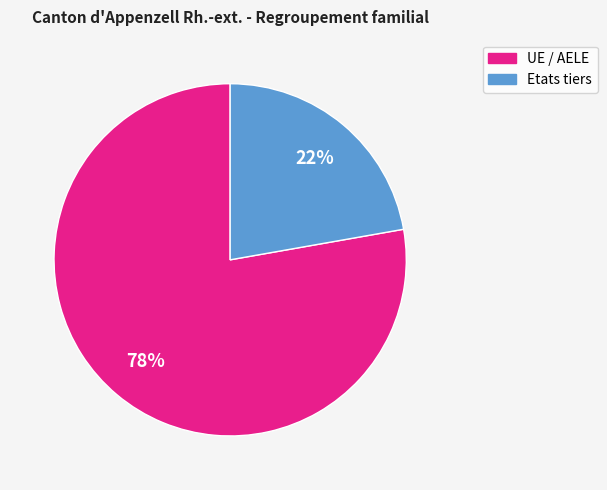

To the nearest percent, what portion does Etats tiers represent?

22%